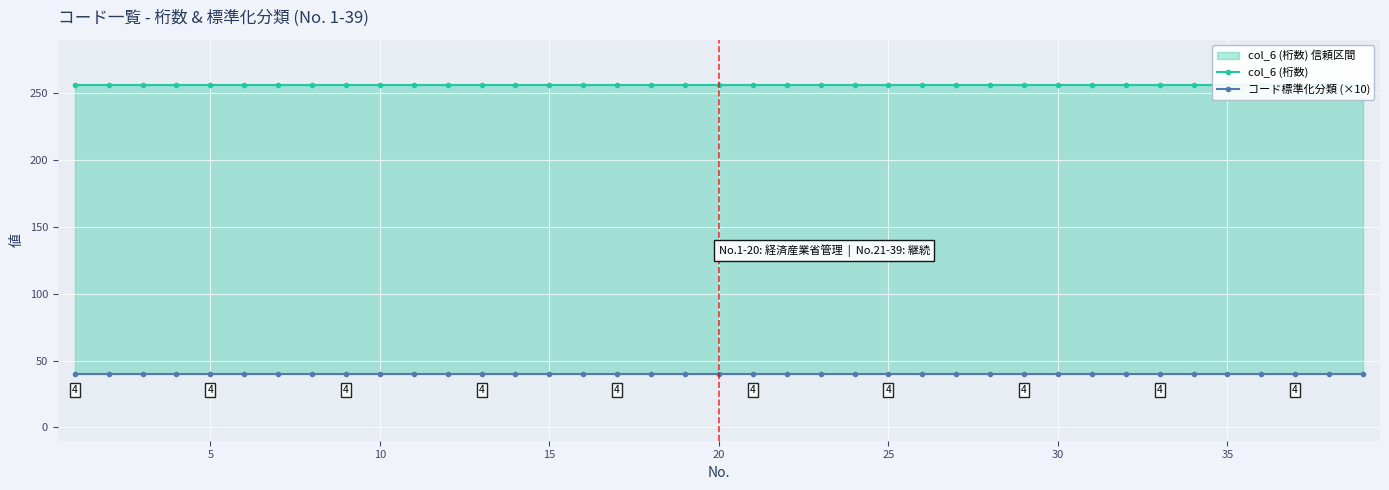

At how many categories does at least one series exceed 145?

39